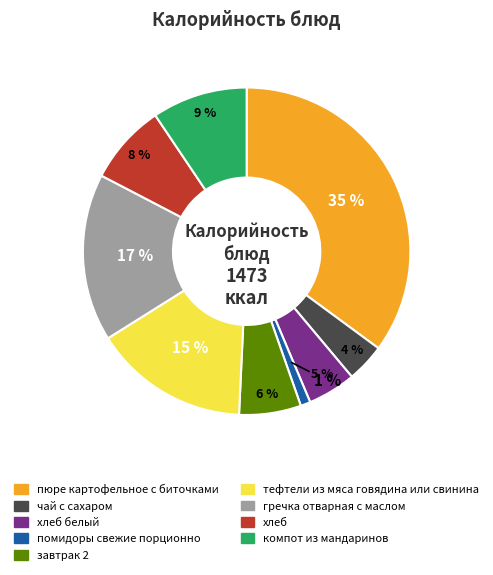

To the nearest percent, what is the difference between the largest and smallest slice percentages?

34%